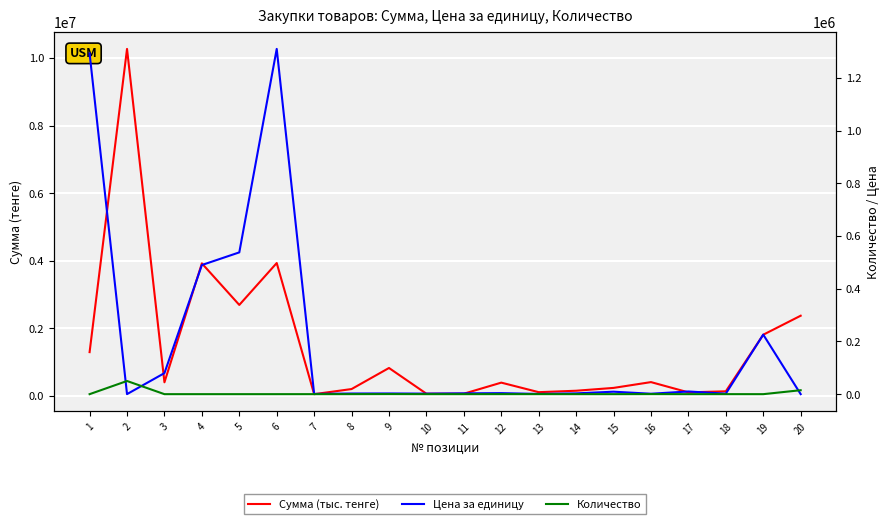

At which label does Сумма (тыс. тенге) first exceed 399500?

1